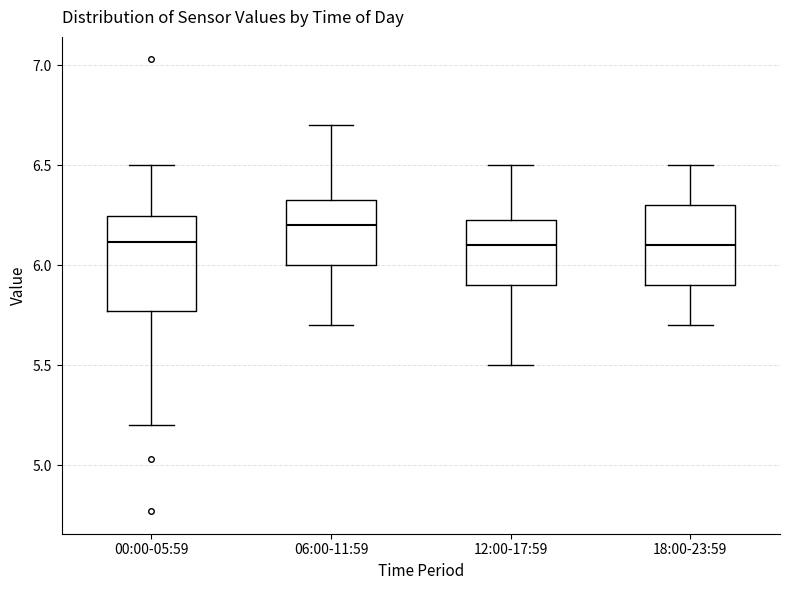

Which box's median line is the highest?

06:00-11:59